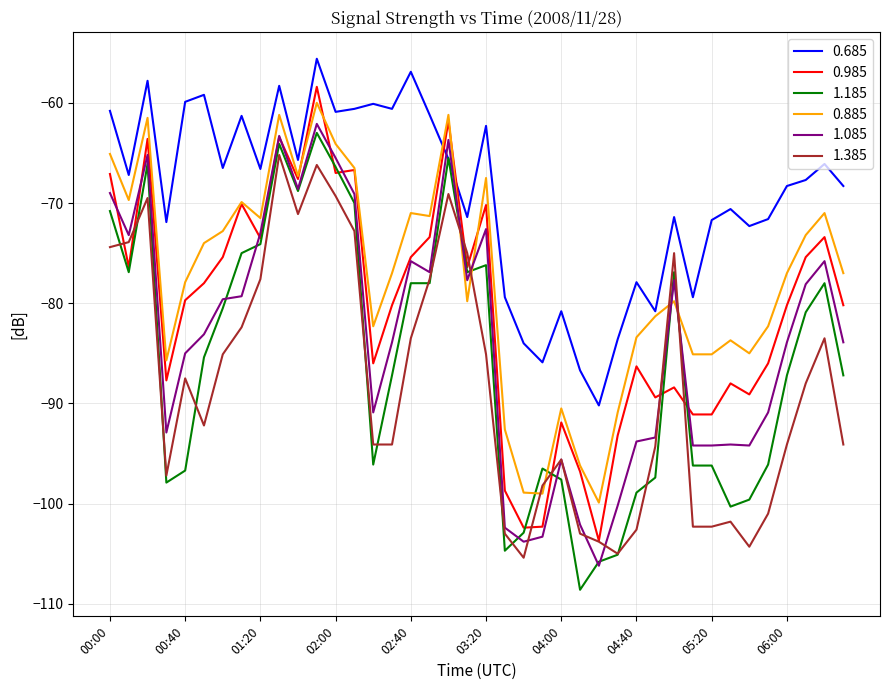

Which series ends up on top after the final intersection of 1.185 and 0.885?

0.885